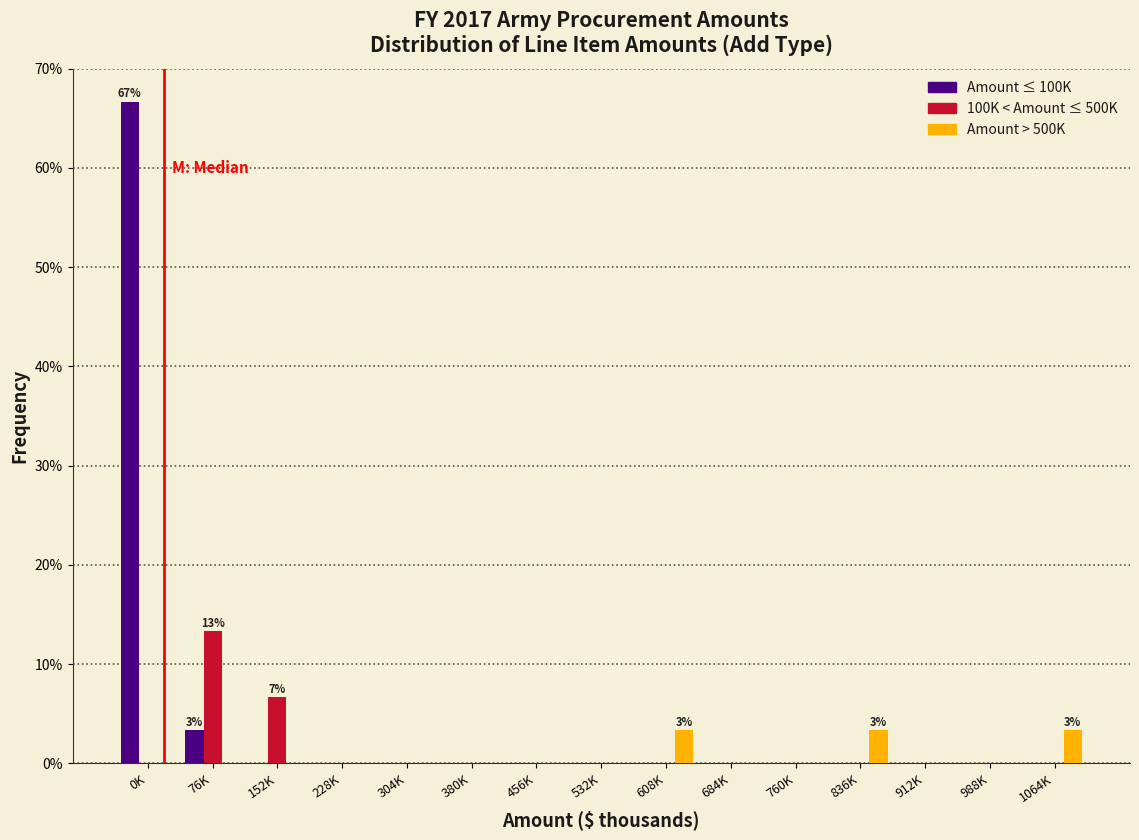

Which series has the largest total across all categories?

Amount ≤ 100K